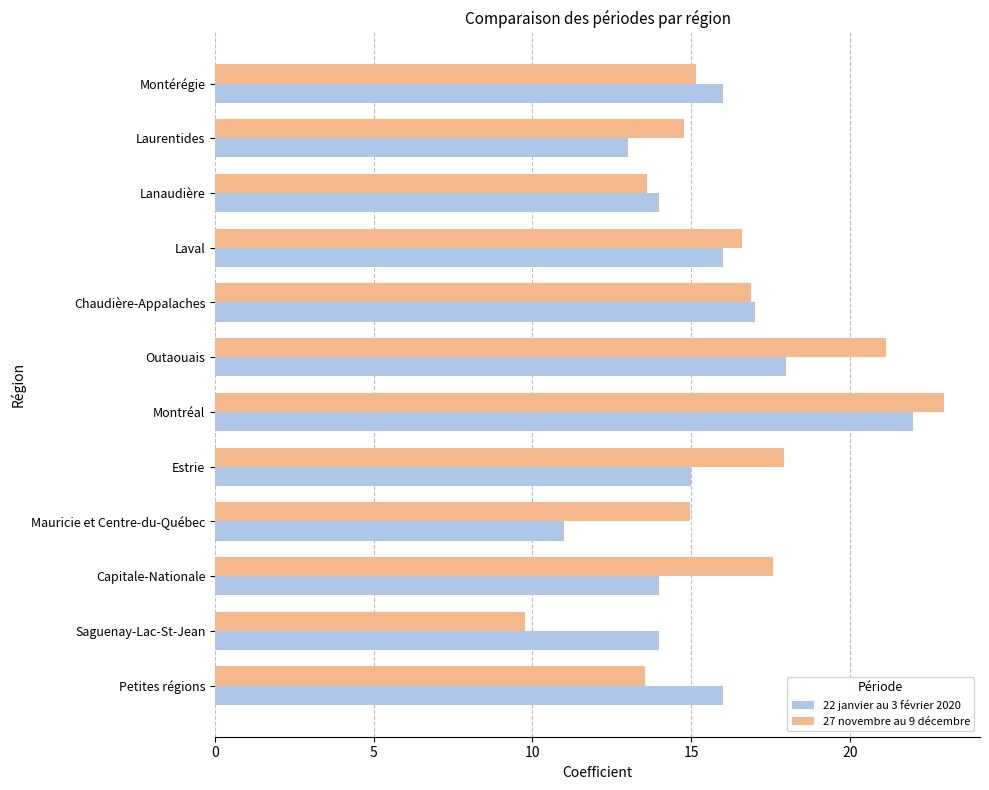

The value of 27 novembre au 9 décembre at Outaouais is 36.7. True or false?

False